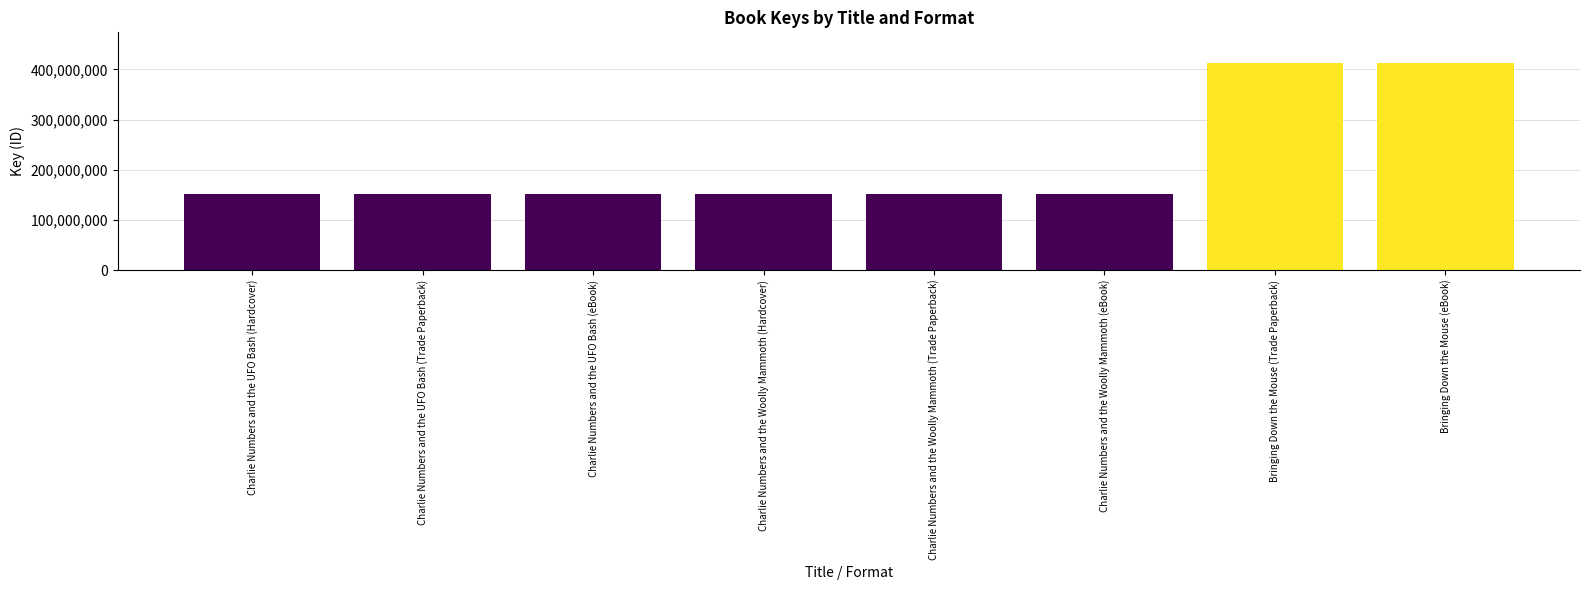

What is the sum of all values?

1728215050